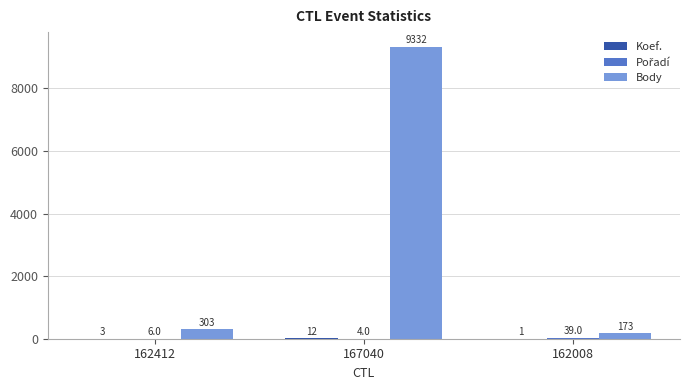

Are the bars horizontal?

No